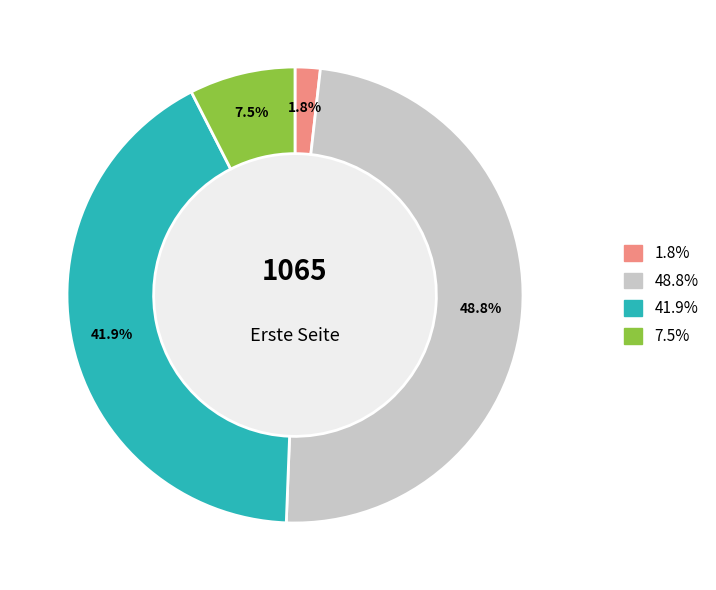

Is there any slice that represents more than half of the pie?

No